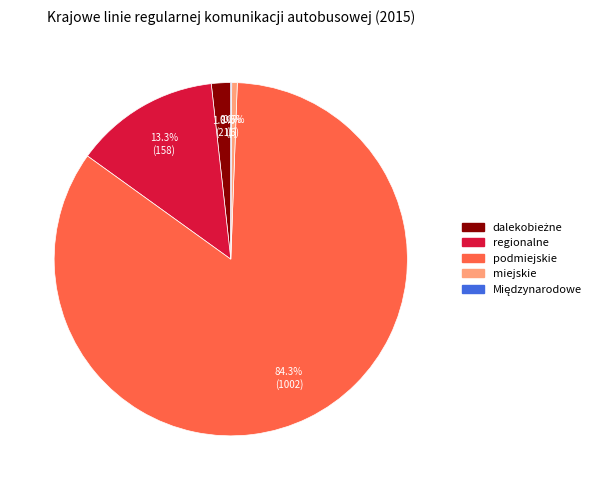

What is the largest slice in the pie chart?

podmiejskie